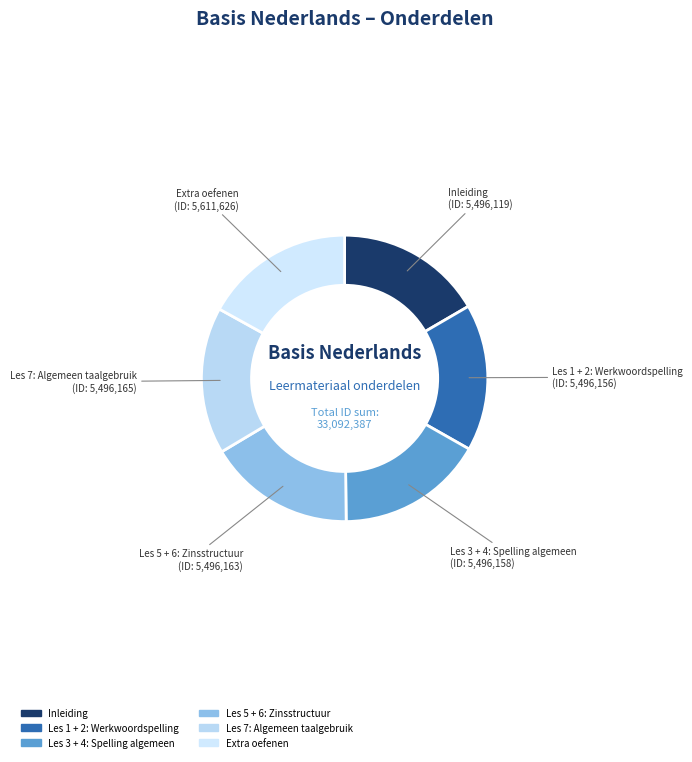

Is it true that Les 7: Algemeen taalgebruik is 17% of the pie?

True